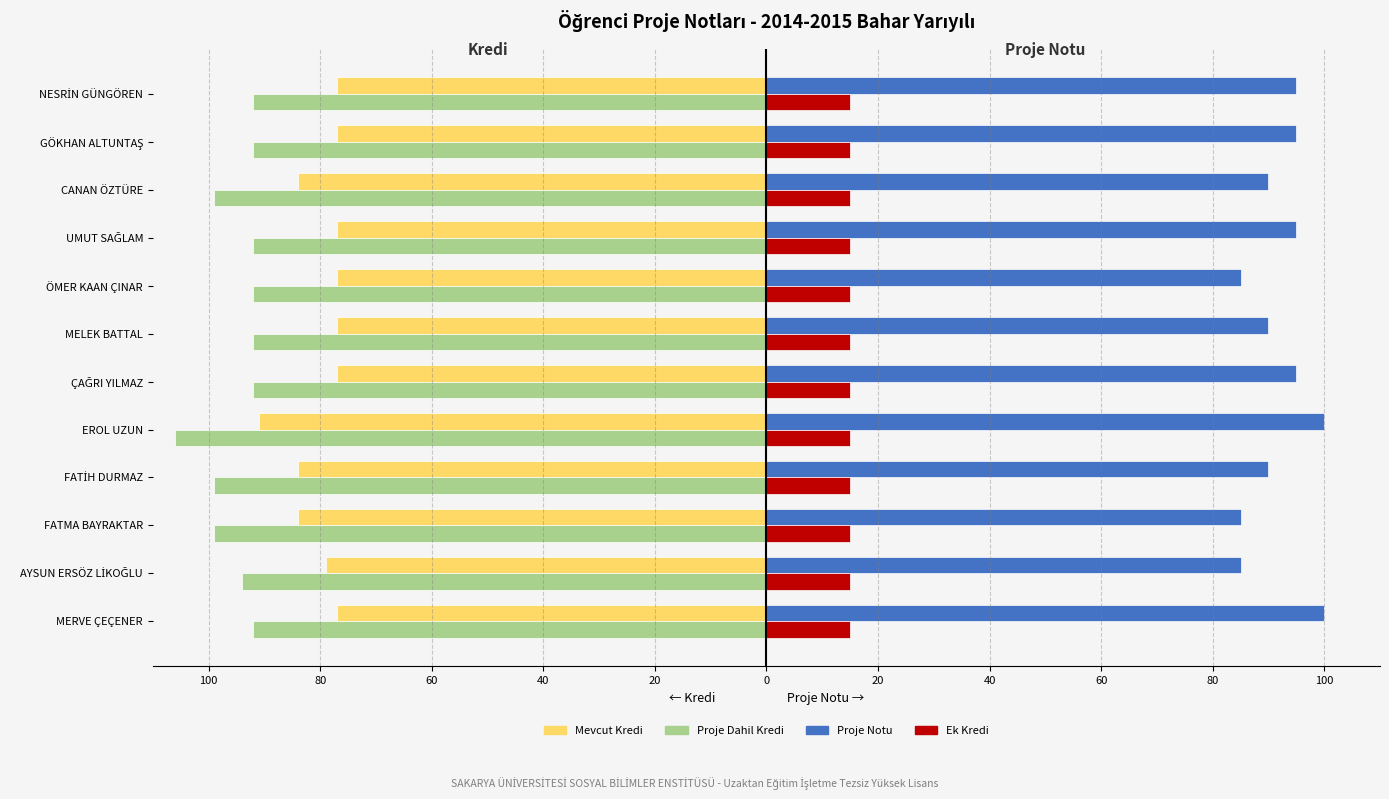

What are all the series names shown in the legend?

Mevcut Kredi, Proje Dahil Kredi, Proje Notu, Ek Kredi